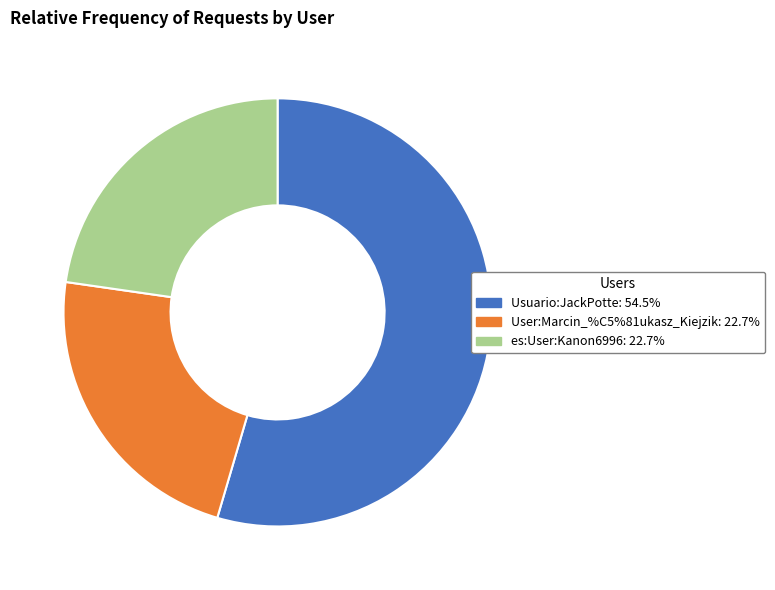

Does Usuario:JackPotte represent more than half of the total?

Yes